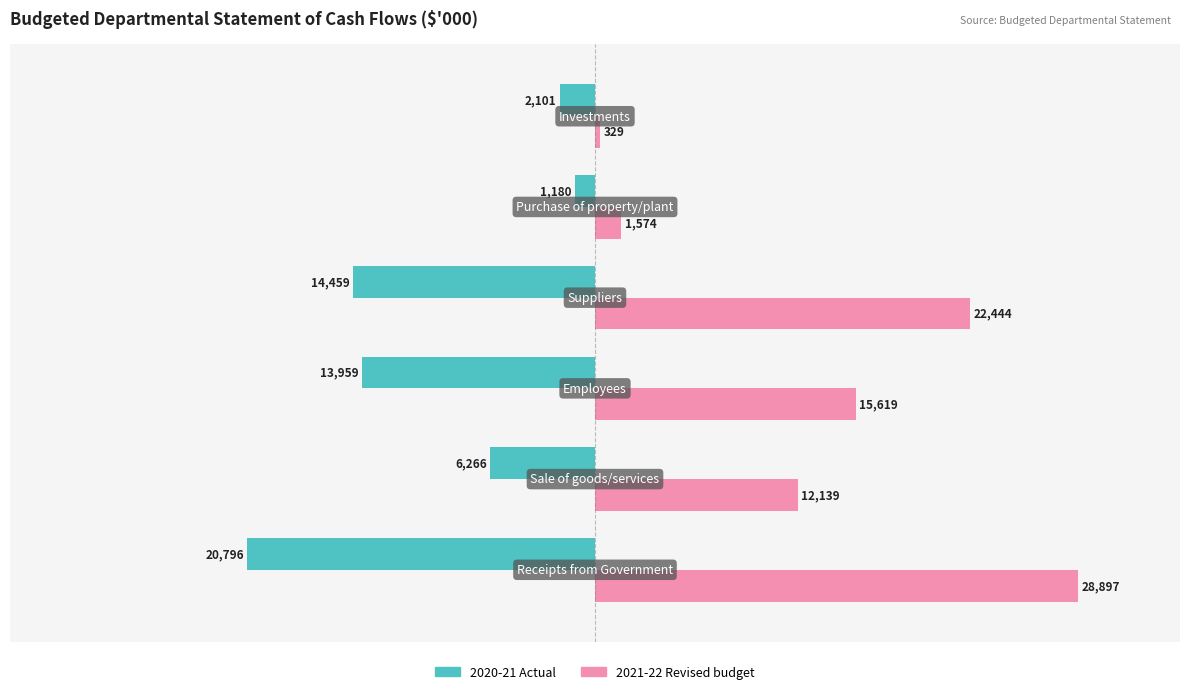

Rank the series by their average value, from lowest to highest.

2020-21 Actual, 2021-22 Revised budget